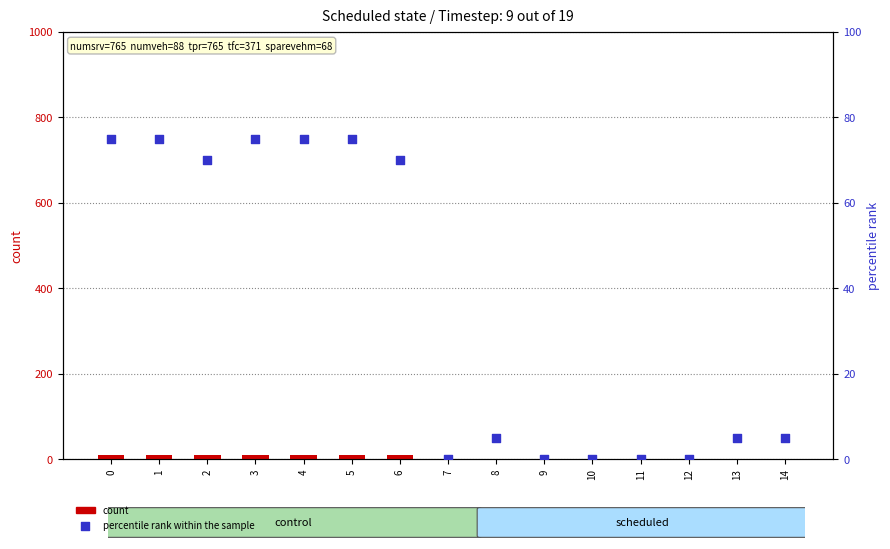

Is the value of count at 6 greater than the value of percentile rank within the sample at 8?

Yes